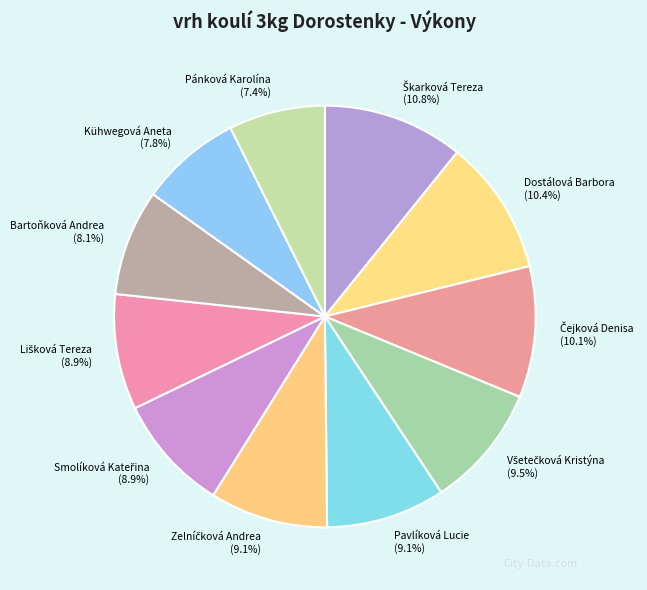

Is Dostálová Barbora (10.4%) the majority of the pie?

No